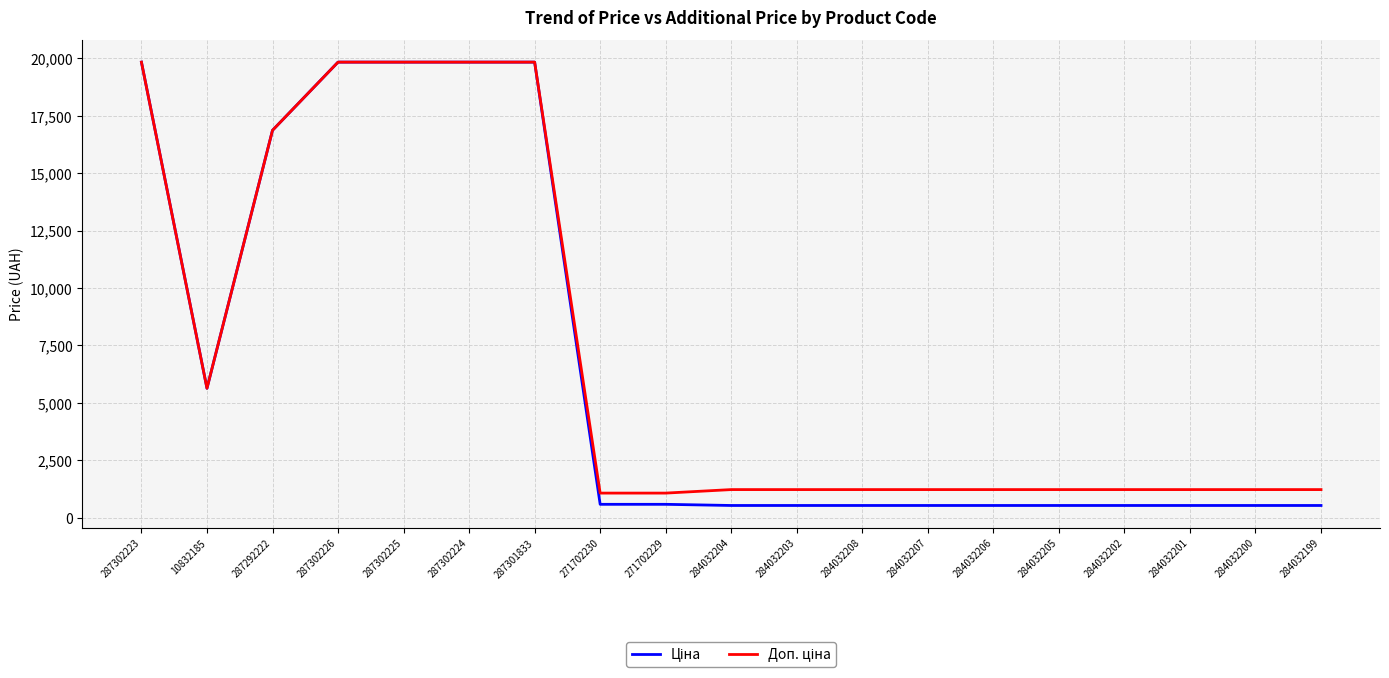

Which category has the highest value across all series?

287302223